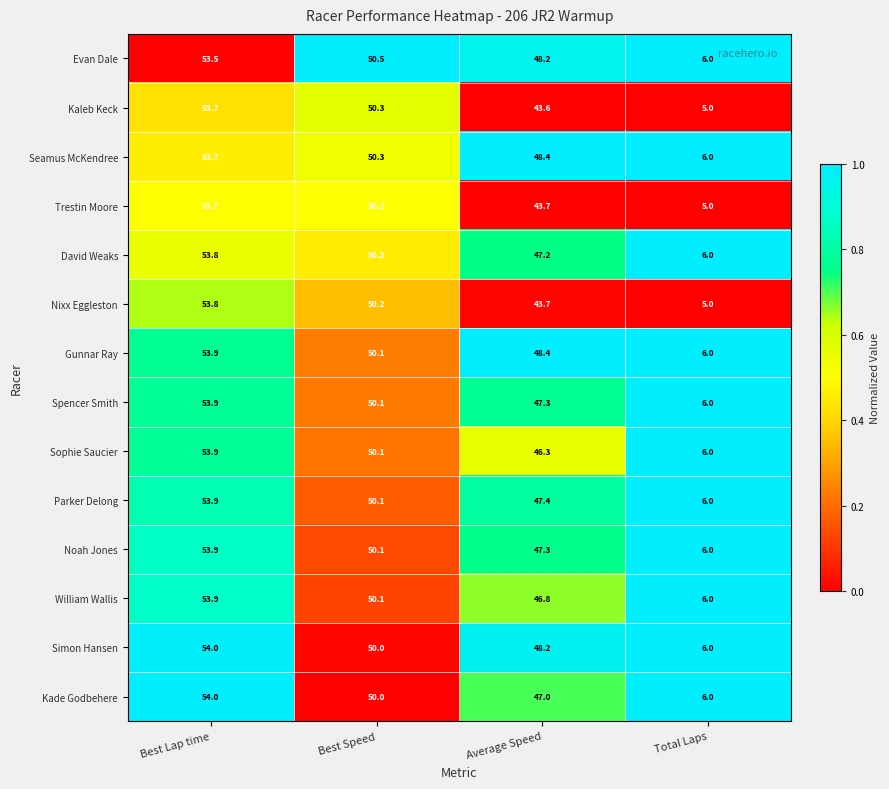

At how many categories does at least one series exceed 42?

3